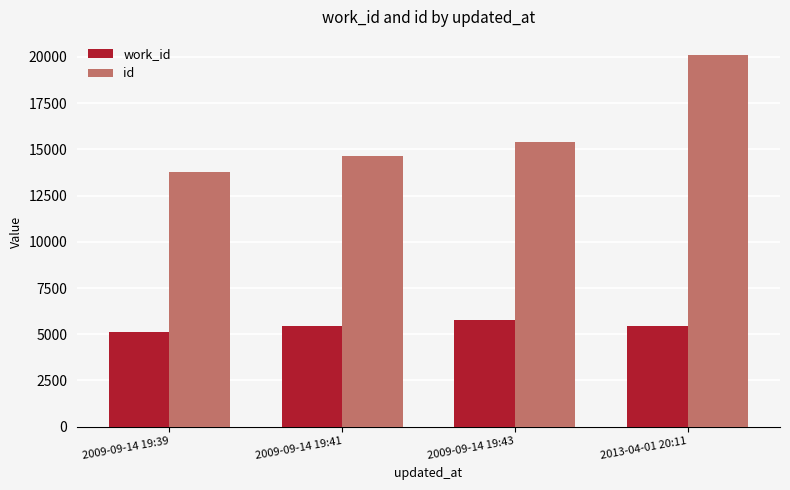

Rank the series by their average value, from highest to lowest.

id, work_id